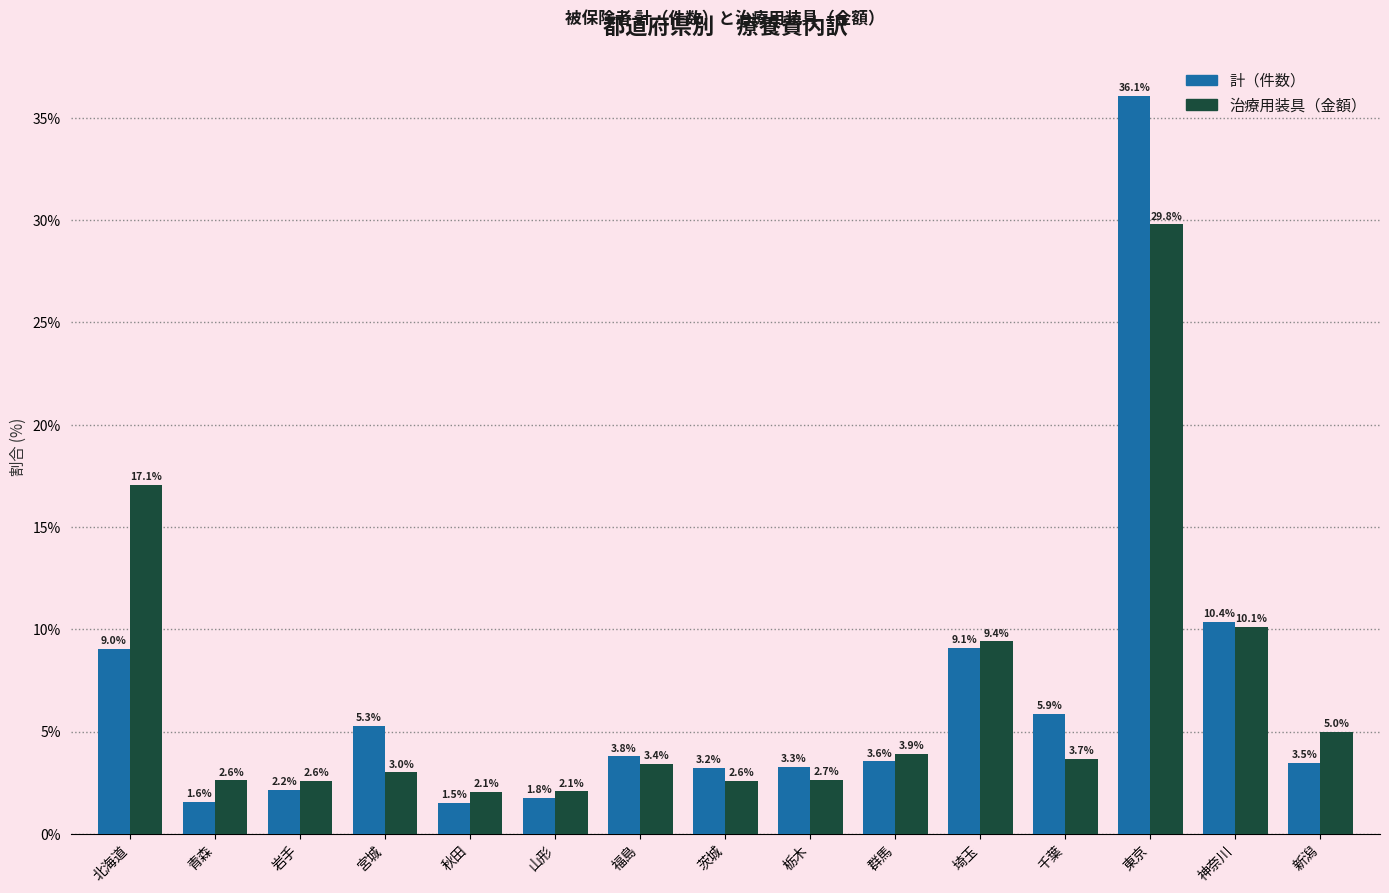

What position from the right is 宮城?

12